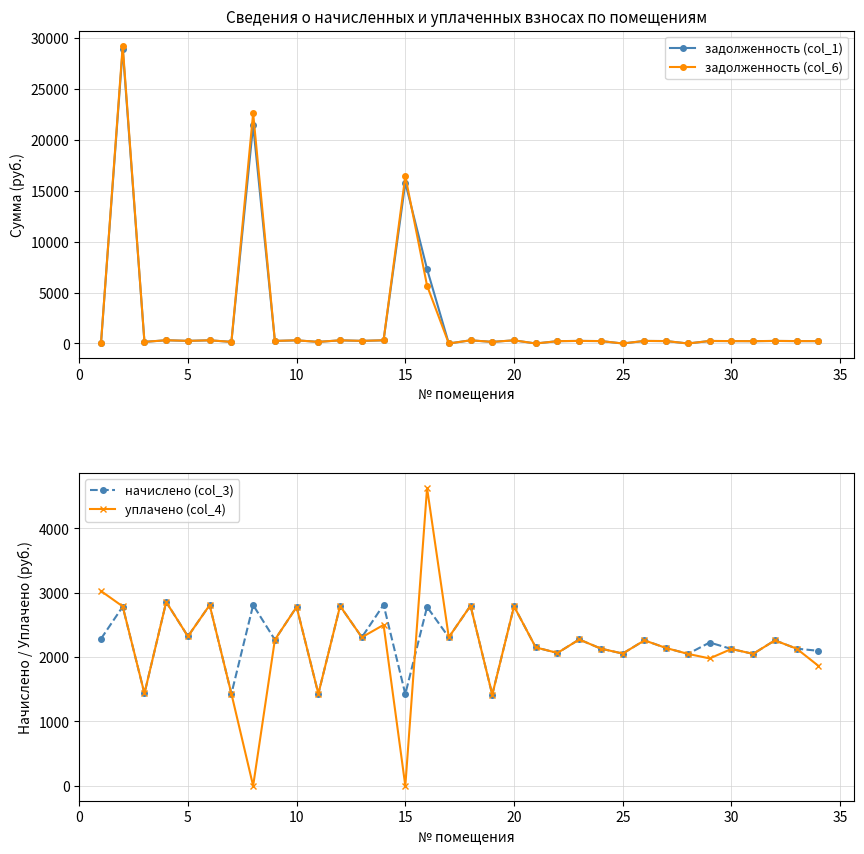

How many lines are shown in the chart?

4